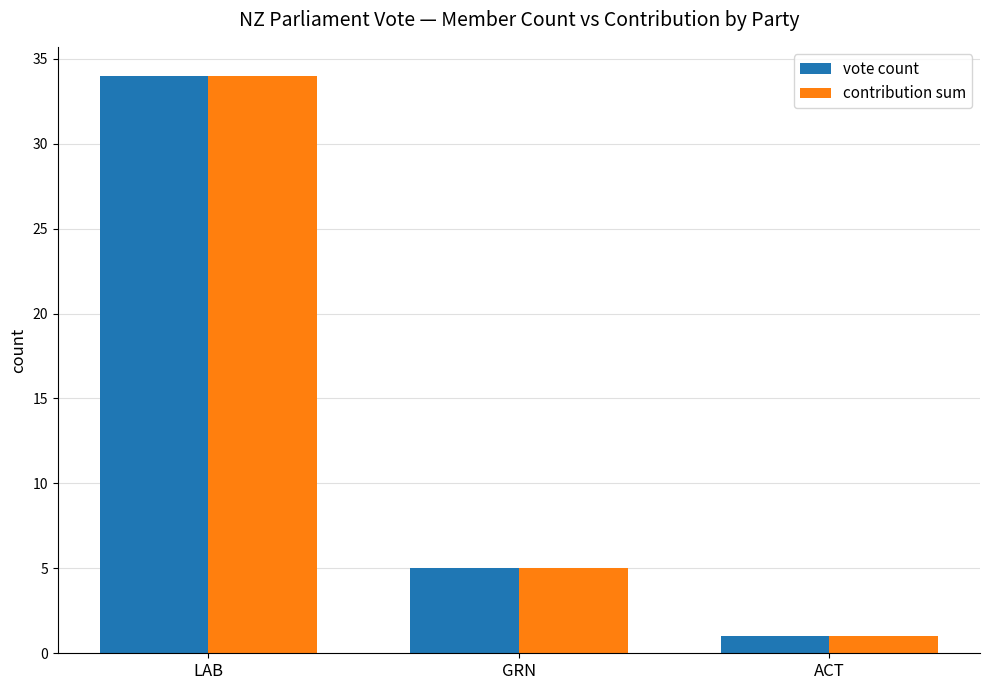

The contribution sum series shows 5 at GRN. True or false?

True